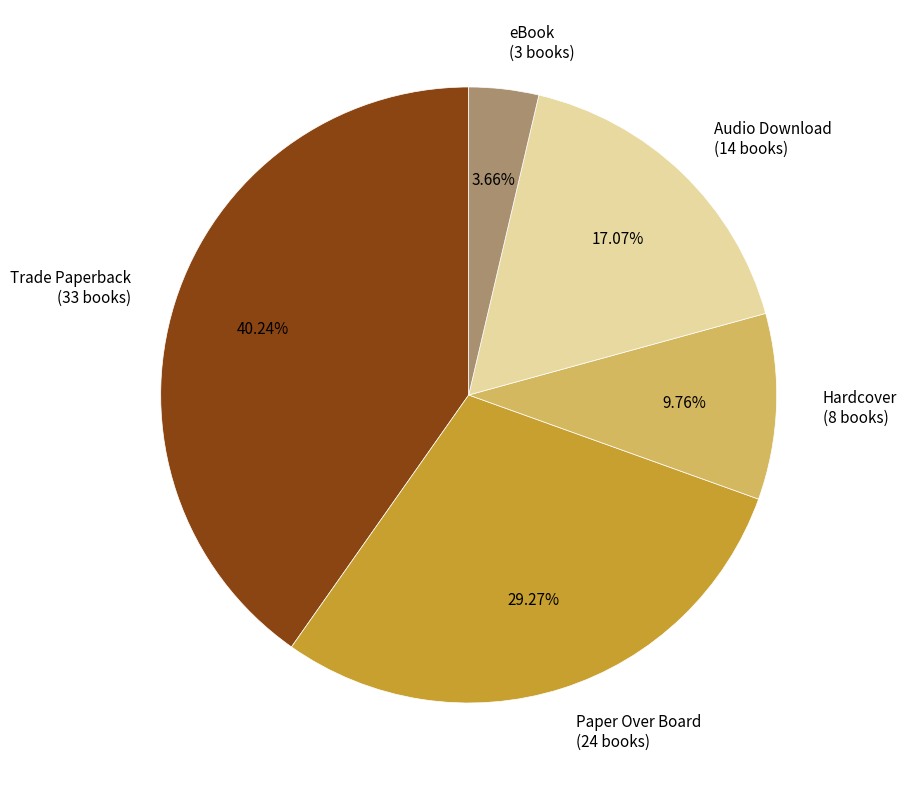

What is the ratio of the value at Hardcover to the value at Paper Over Board?

0.3